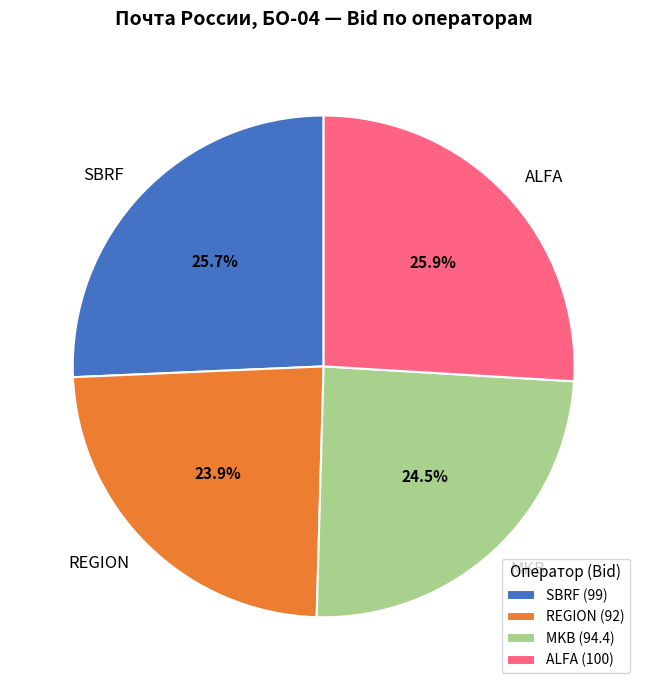

To the nearest percent, what is the difference between the largest and smallest slice percentages?

2%